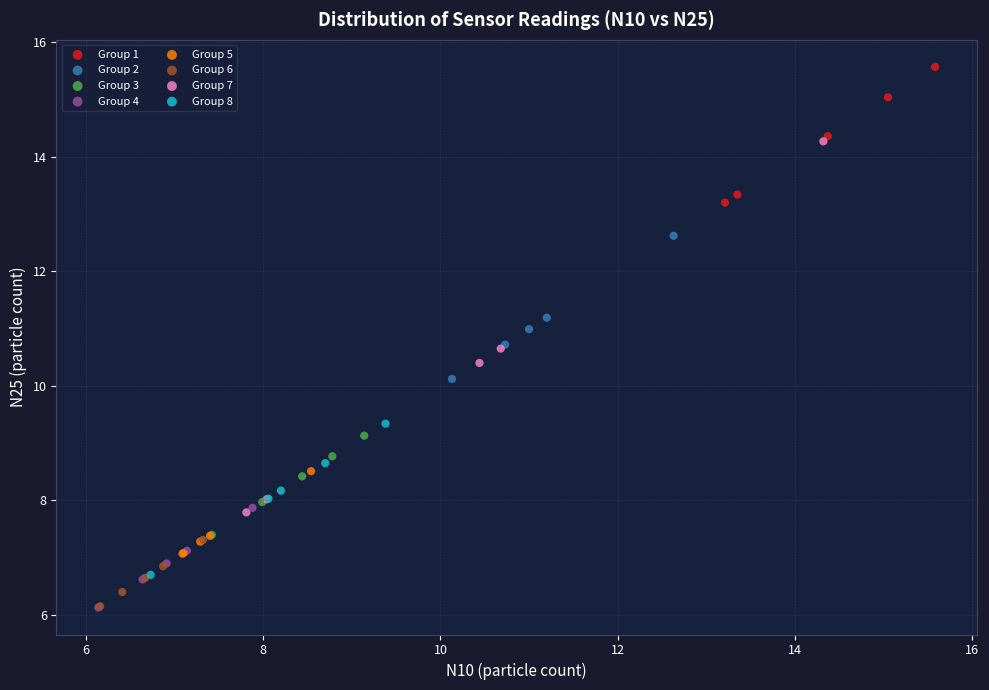

Which series reaches the maximum Y coordinate?

Group 1